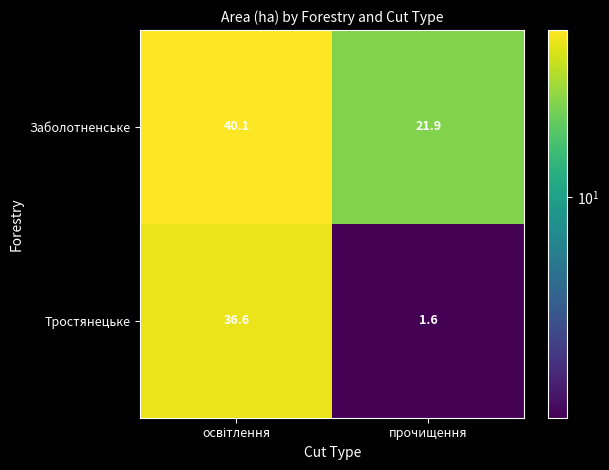

What value does the Тростянецьке series have at прочищення?

1.6